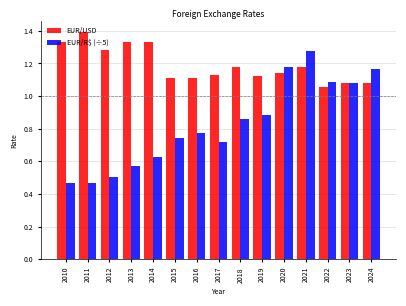

Which category has the highest value in the EUR/USD series?

2011